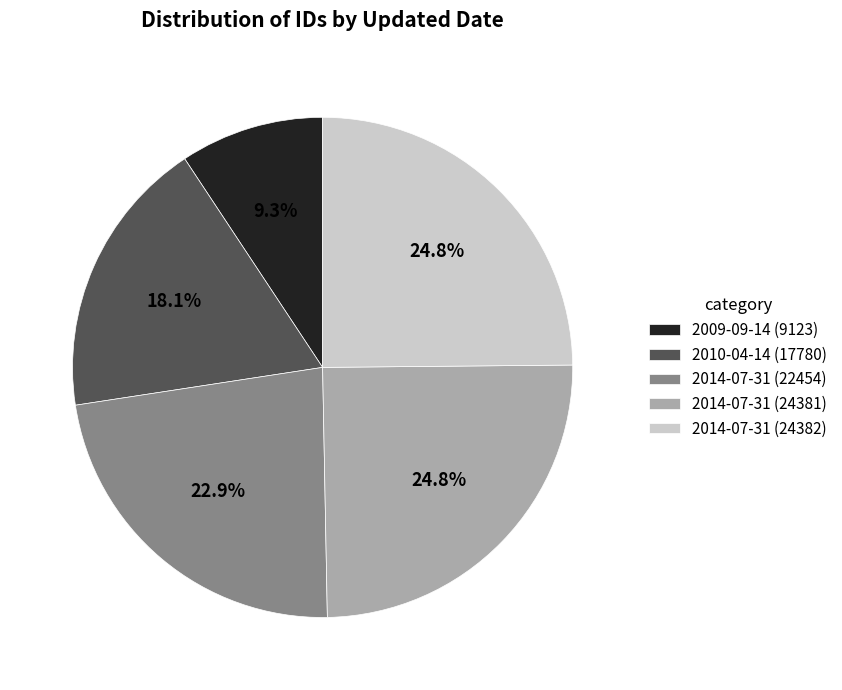

What portion of the pie excludes 2014-07-31 (22454)?

77.1%